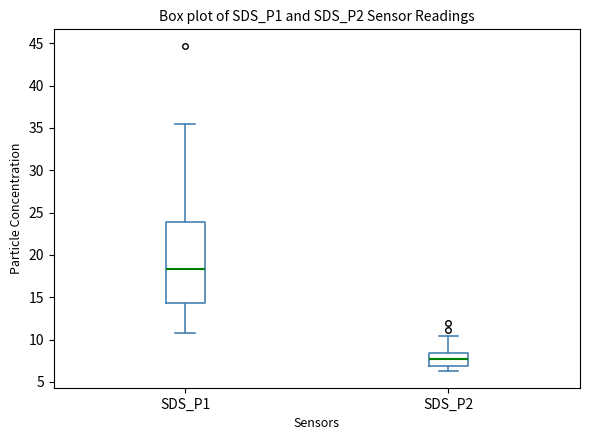

Reading left to right, transcribe this box plot: for each box, give where its median line is, the range the box spans, and where its two whiskers end, as read against the y-axis. The values are not printed on the chart, so give them approximately, as read against the axis.

SDS_P1: median 18.5, box 14.5 to 24.0, whiskers 11.0 to 35.5
SDS_P2: median 7.5, box 7.0 to 8.5, whiskers 6.0 to 10.5